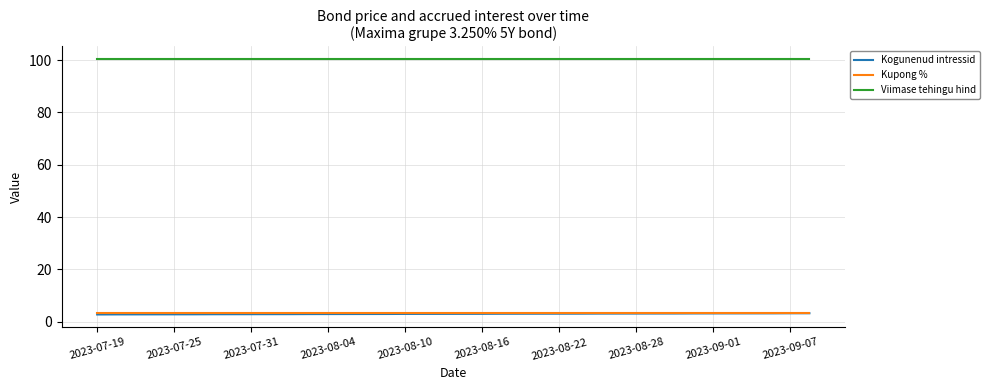

True or false: Kupong % and Viimase tehingu hind cross at least once.

False